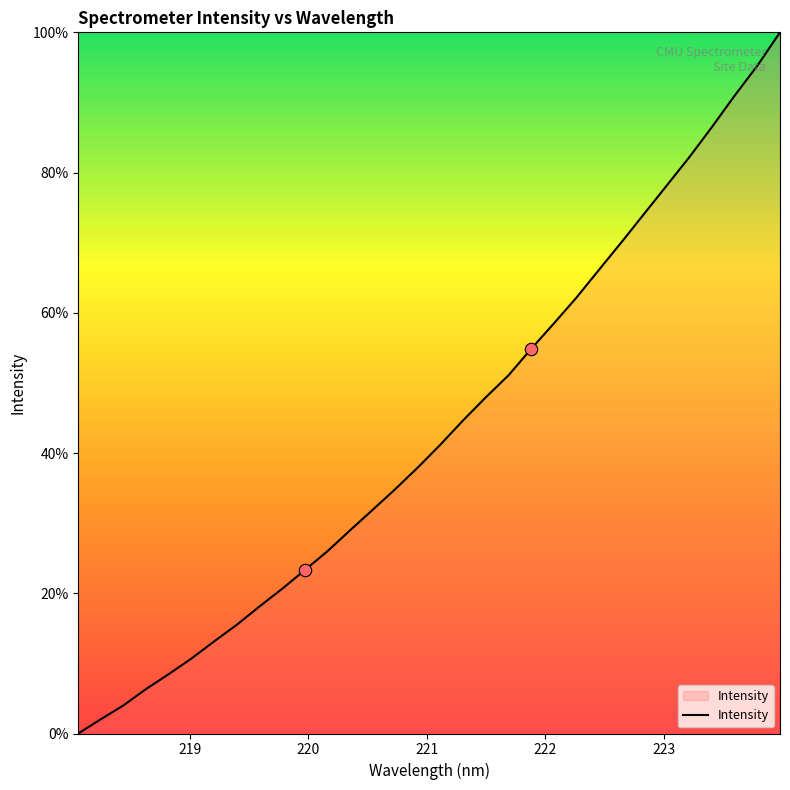

What is the difference between the maximum and minimum values?

100.0